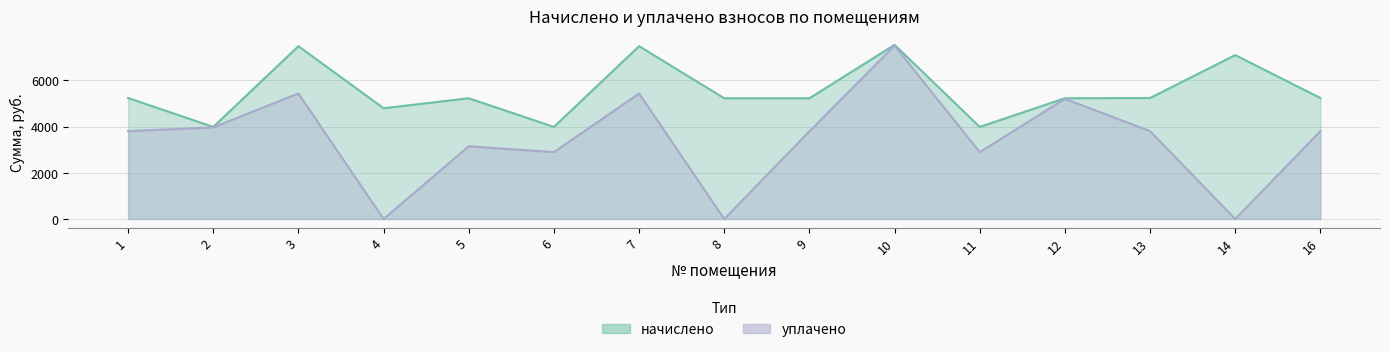

What are all the series names shown in the legend?

начислено, уплачено